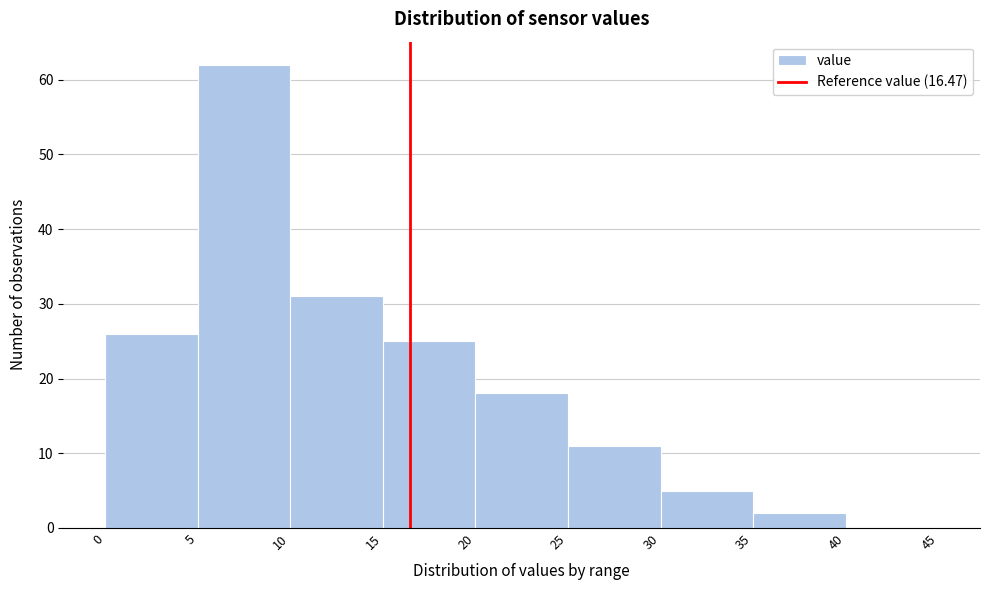

Reading left to right, list every bar in this chart as the range it spans on the x-axis followed by its height. The values are not printed on the chart, so give them approximately, as read against the axis.

0 to 5: 26
5 to 10: 62
10 to 15: 31
15 to 20: 25
20 to 25: 18
25 to 30: 11
30 to 35: 5
35 to 40: 2
40 to 45: 0